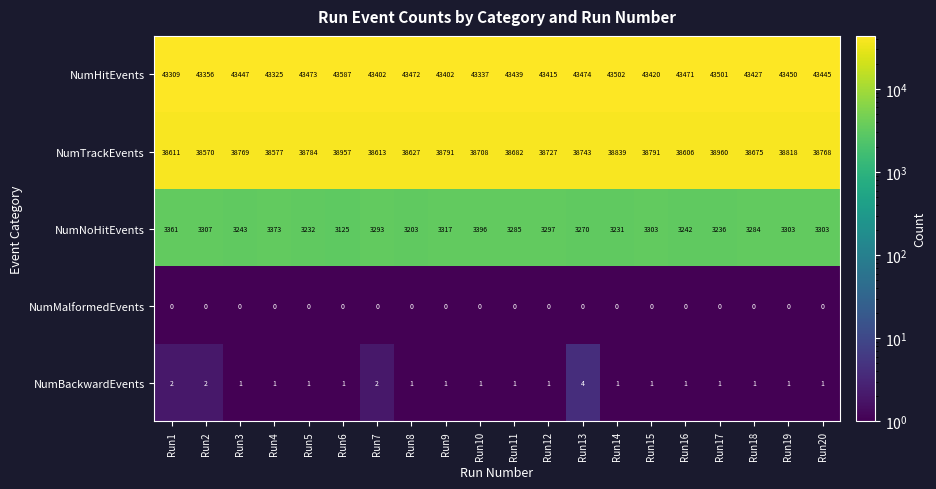

How many data points does each series have?

20